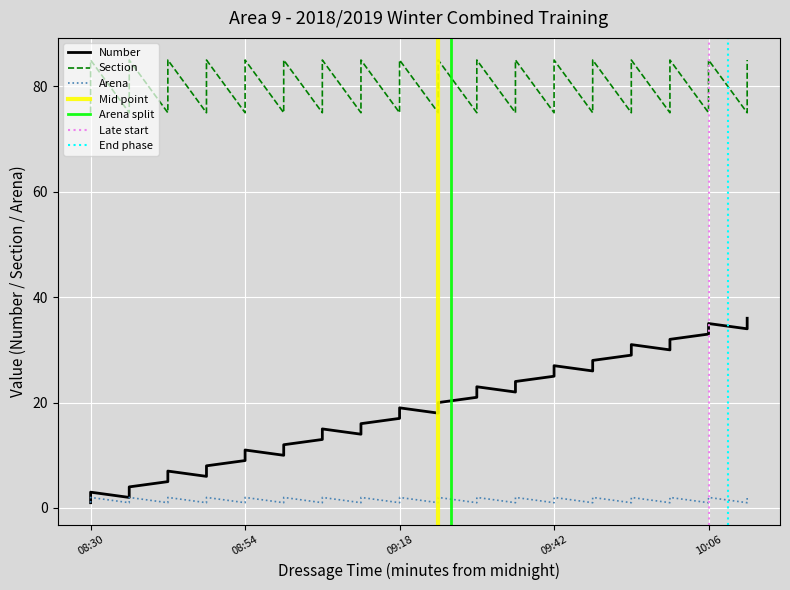

What is the minimum value for Arena?

1